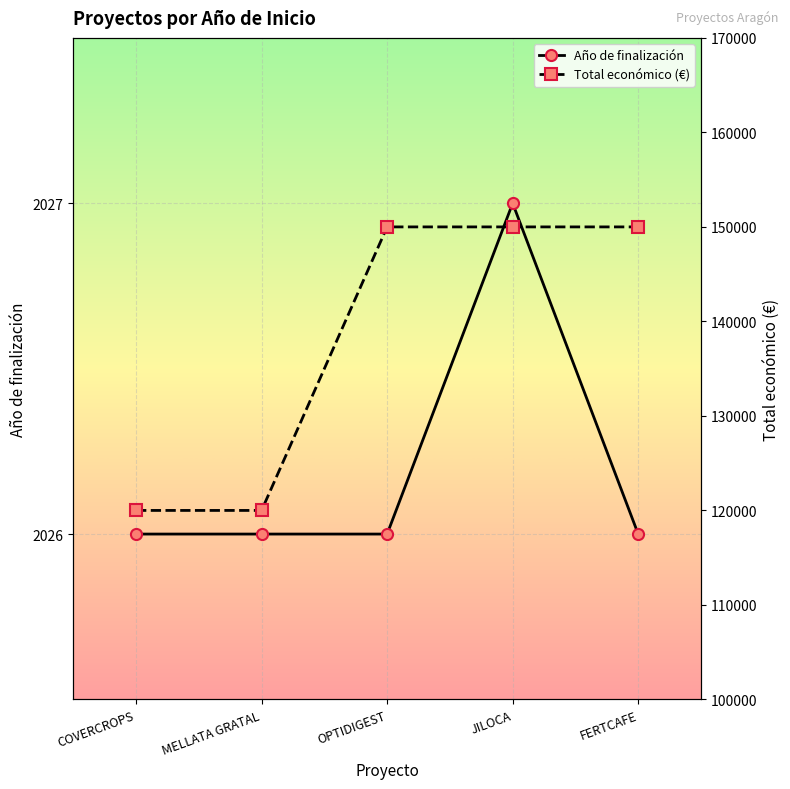

What are all the series names shown in the legend?

Año de finalización, Total económico (€)